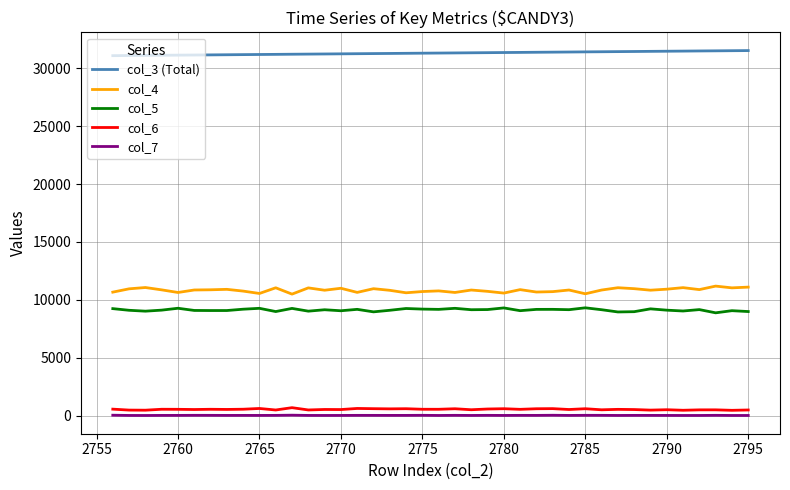

True or false: col_4 and col_7 intersect in this chart.

False